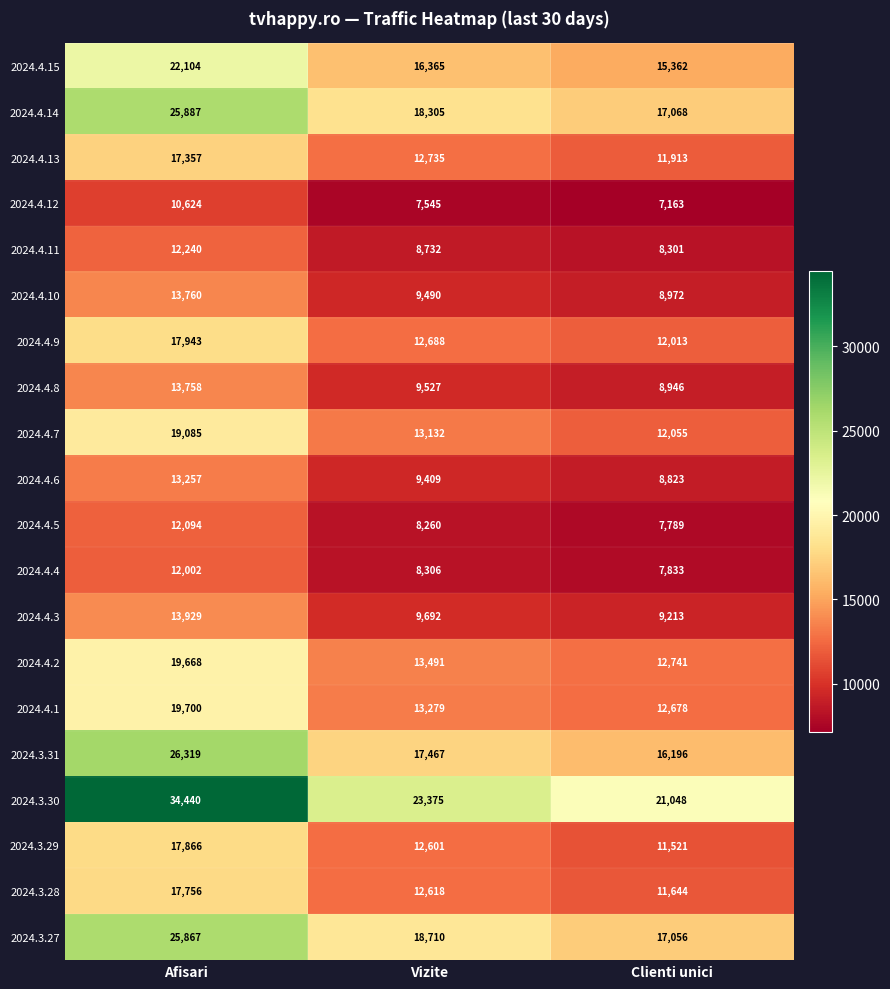

What is the difference between the highest and lowest values at Vizite?

15830